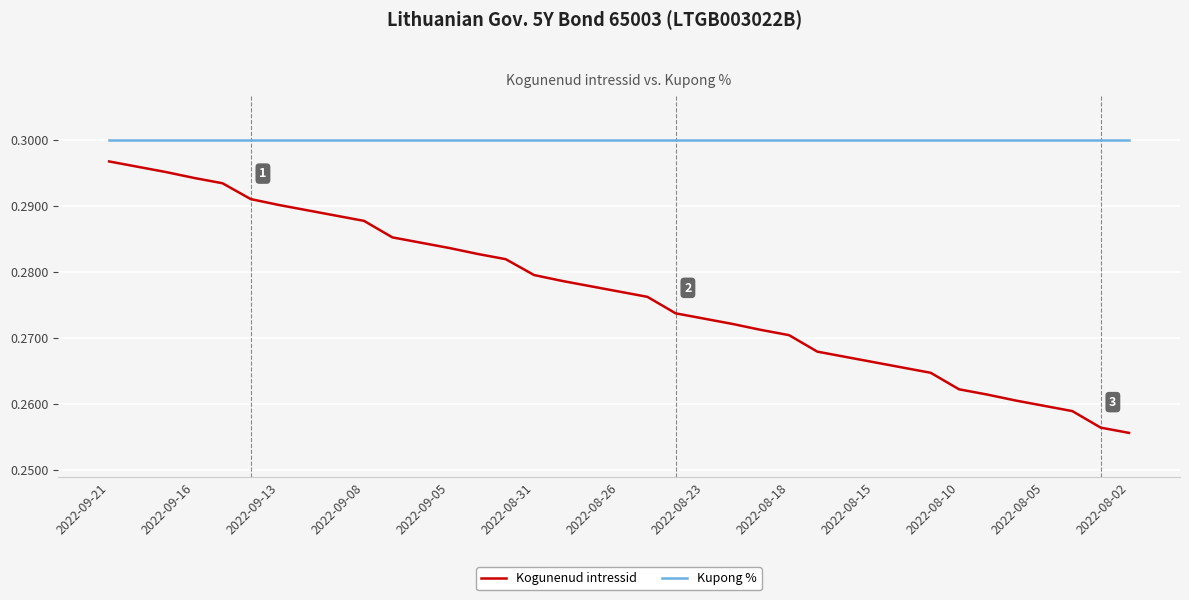

Which series has the widest spread of values?

Kogunenud intressid